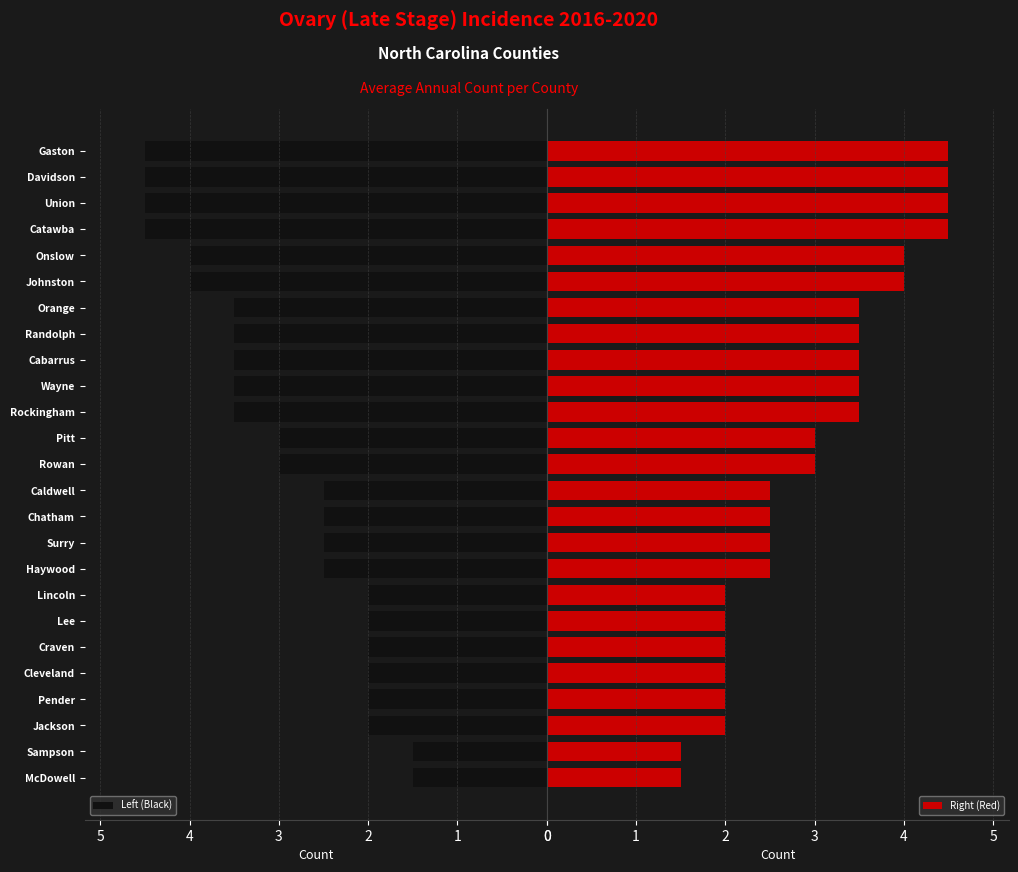

What is the highest value of the Right (Red) series?

4.5